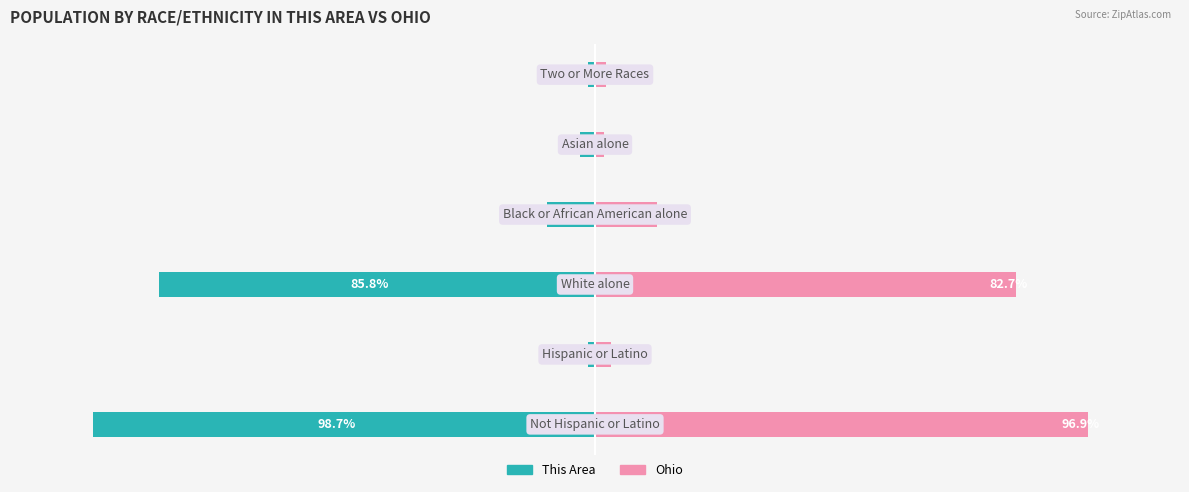

What is the total value across all series at 0?

-1.8